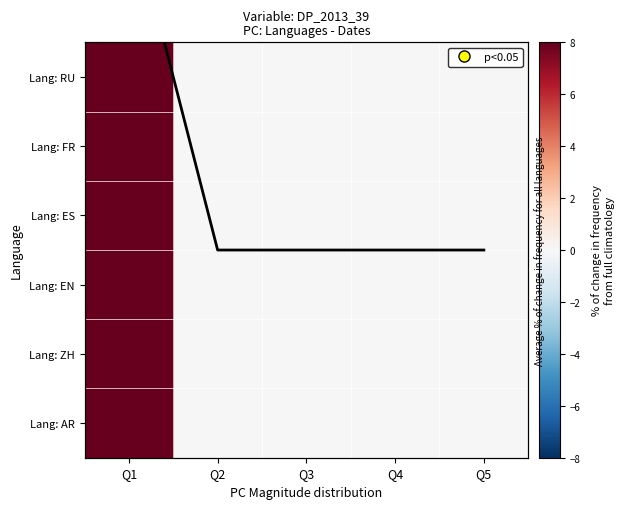

What is the difference between the maximum and minimum values in the Lang: ES series?

8.0